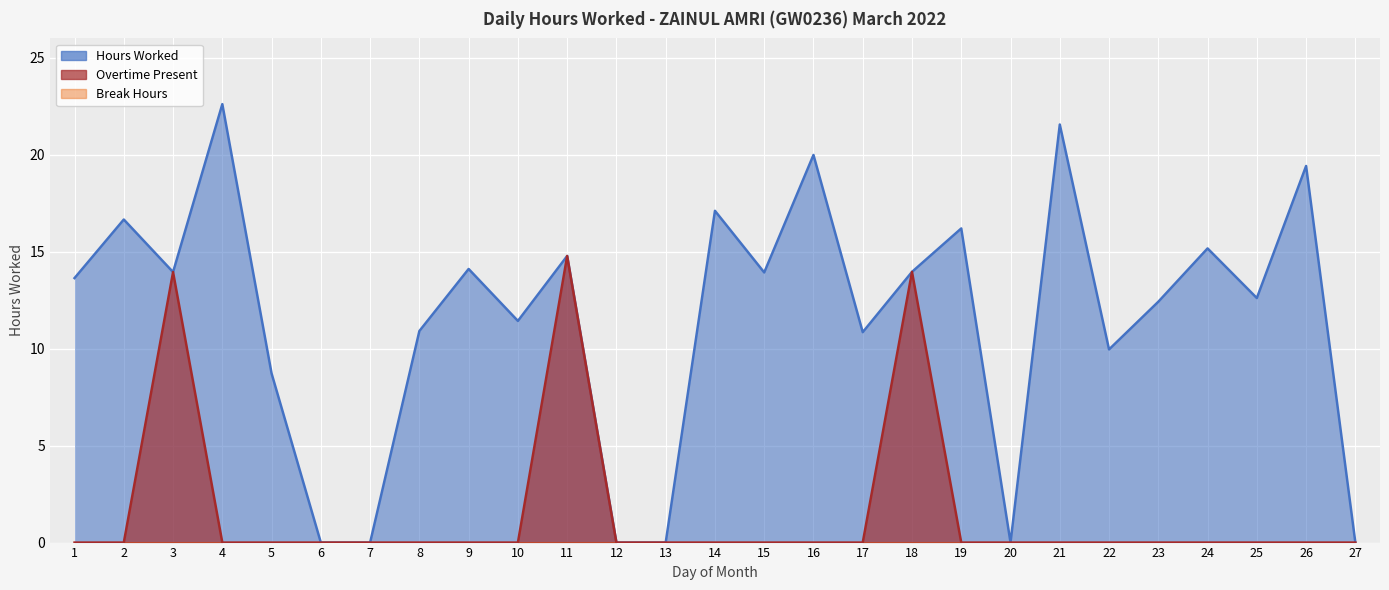

What is the difference between the Hours Worked values at 5 and 26?

10.7